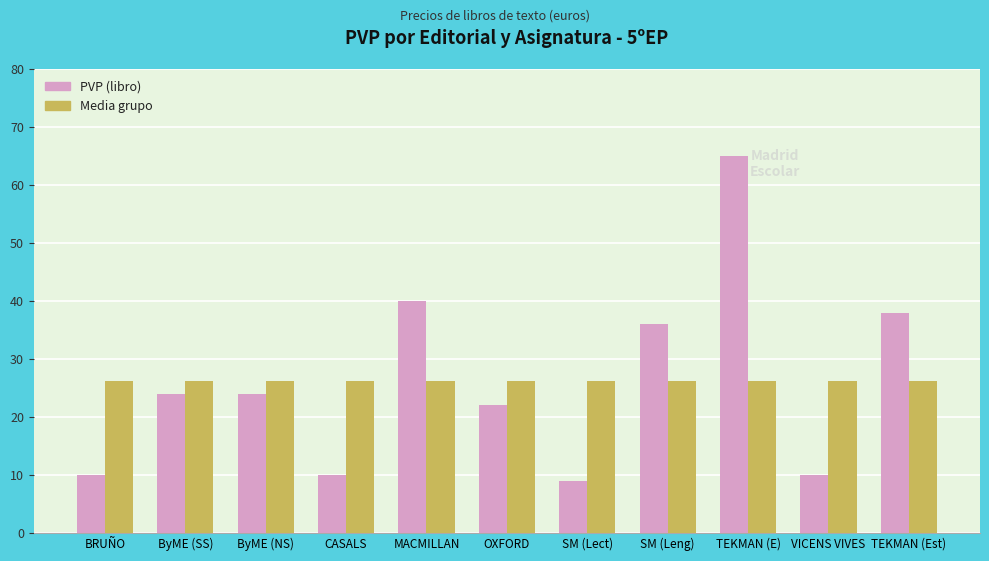

At which label does PVP (libro) reach its peak?

TEKMAN (E)